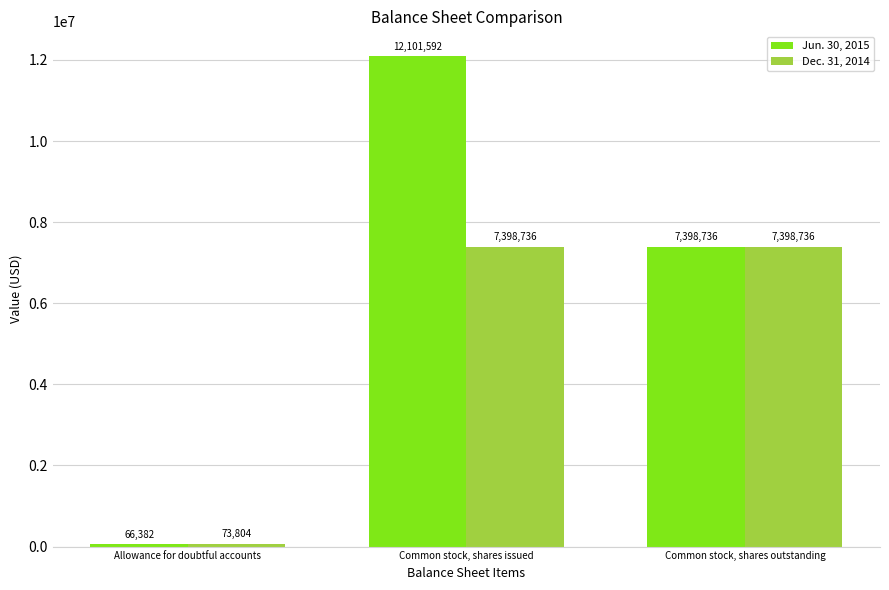

What is the average value of the Jun. 30, 2015 series?

6522237